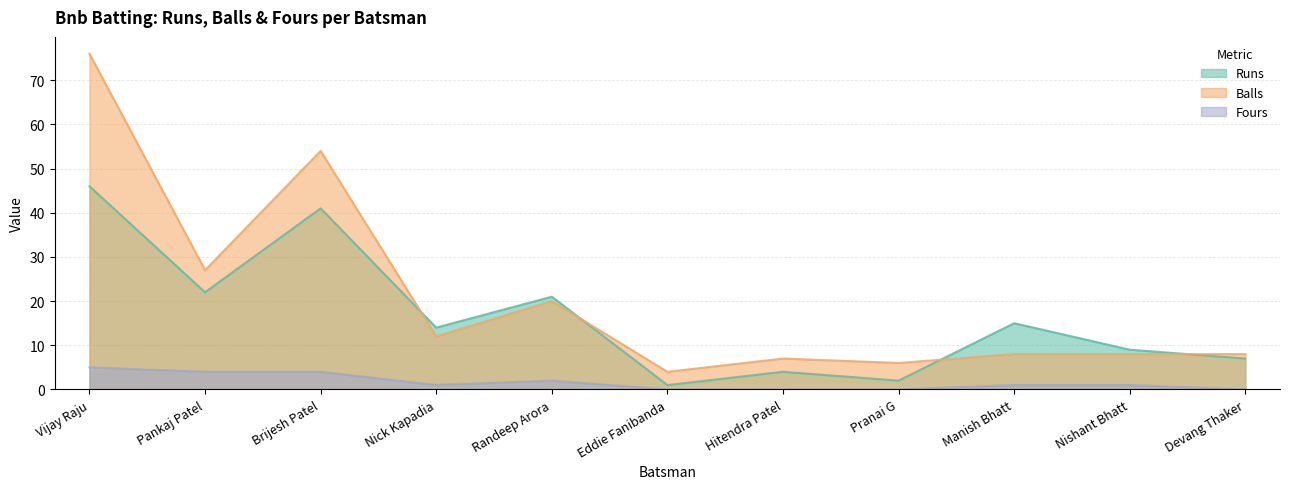

Is it true that Runs equals 1 at Hitendra Patel?

False